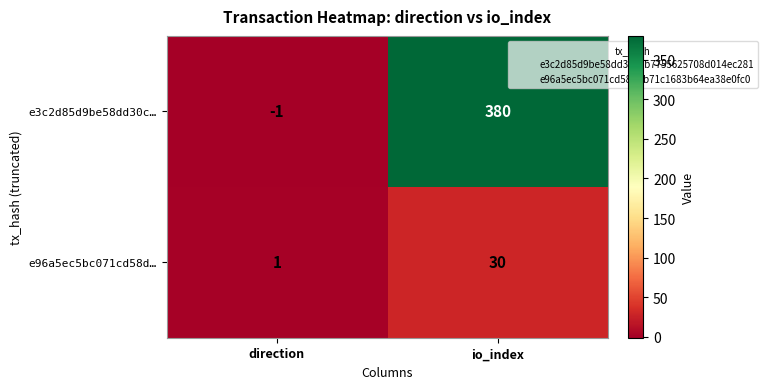

What is the total value across all series at io_index?

410